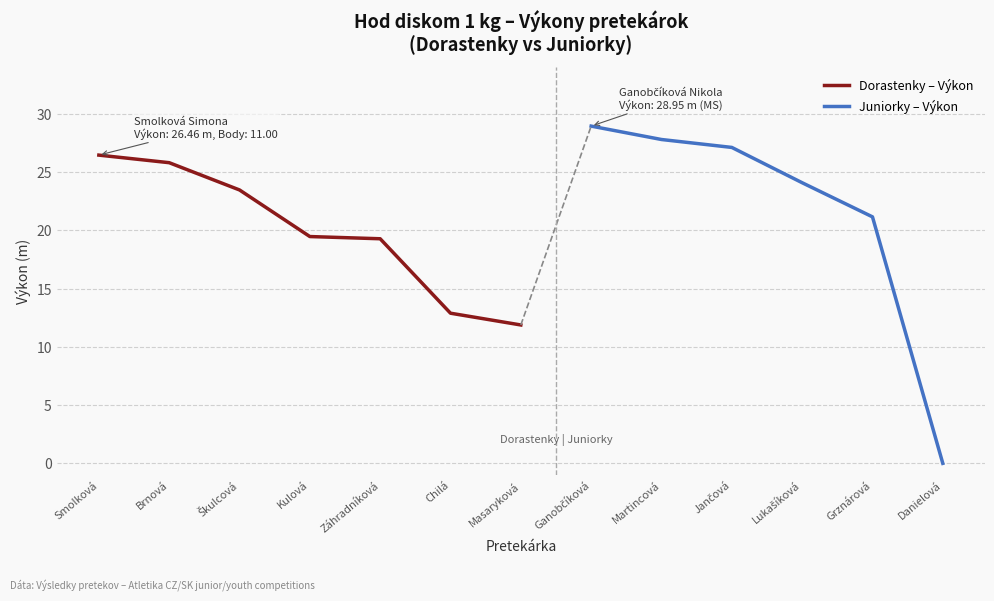

How many categories are shown in the chart?

13